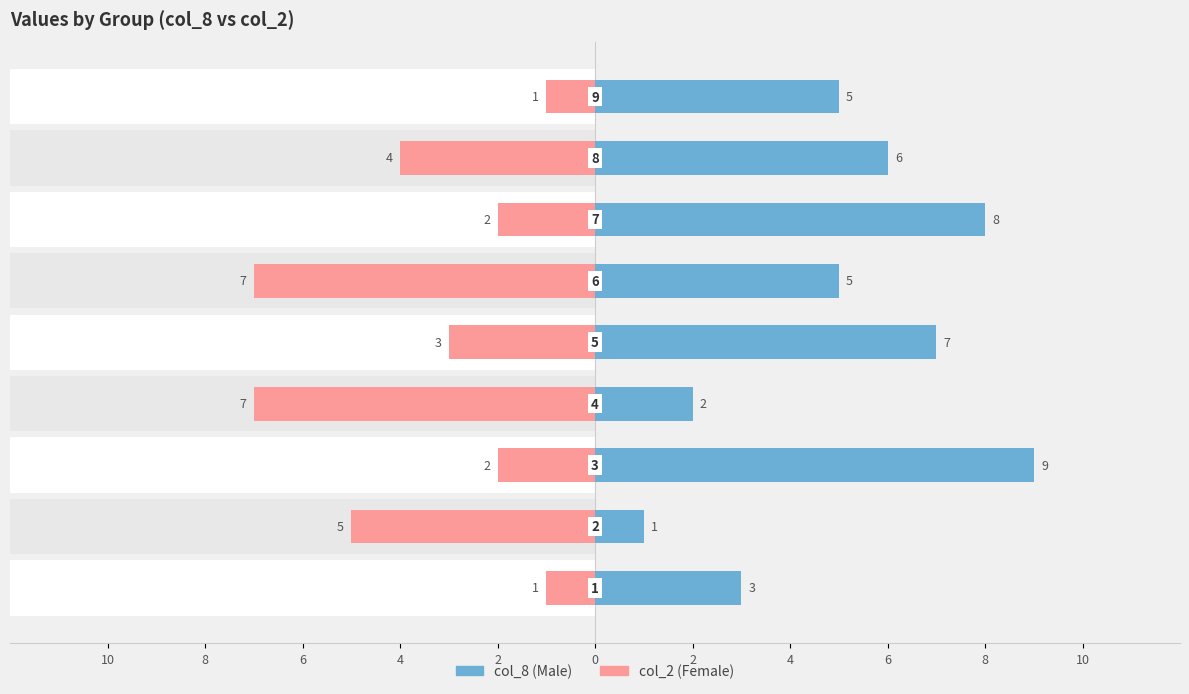

What is the difference between the maximum and second lowest values in the col_2 series?

6